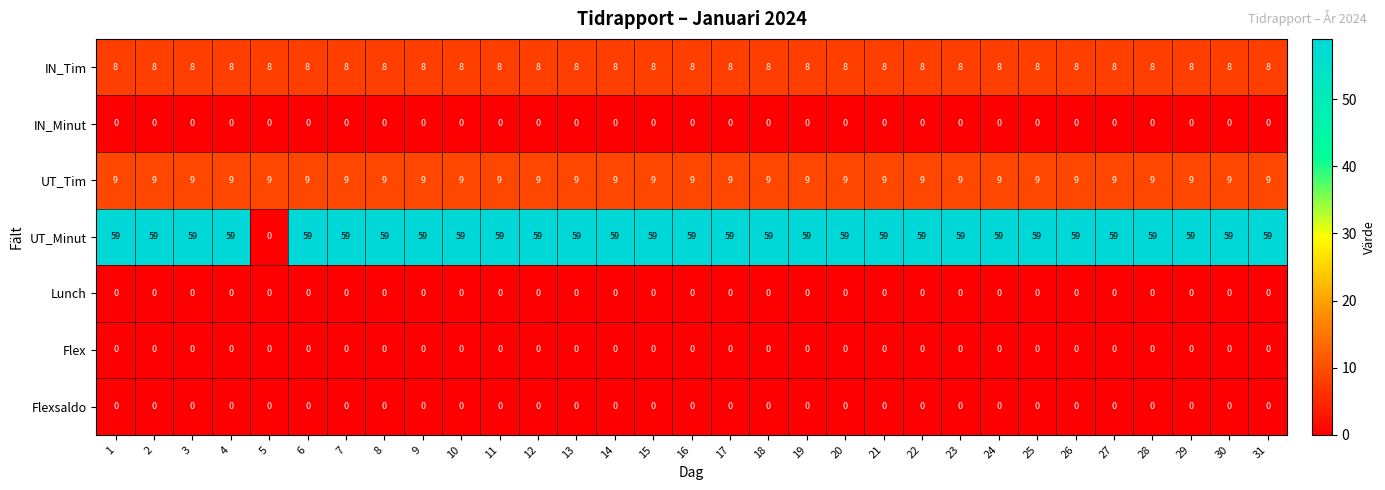

The Flexsaldo series shows 0 at 16. True or false?

True